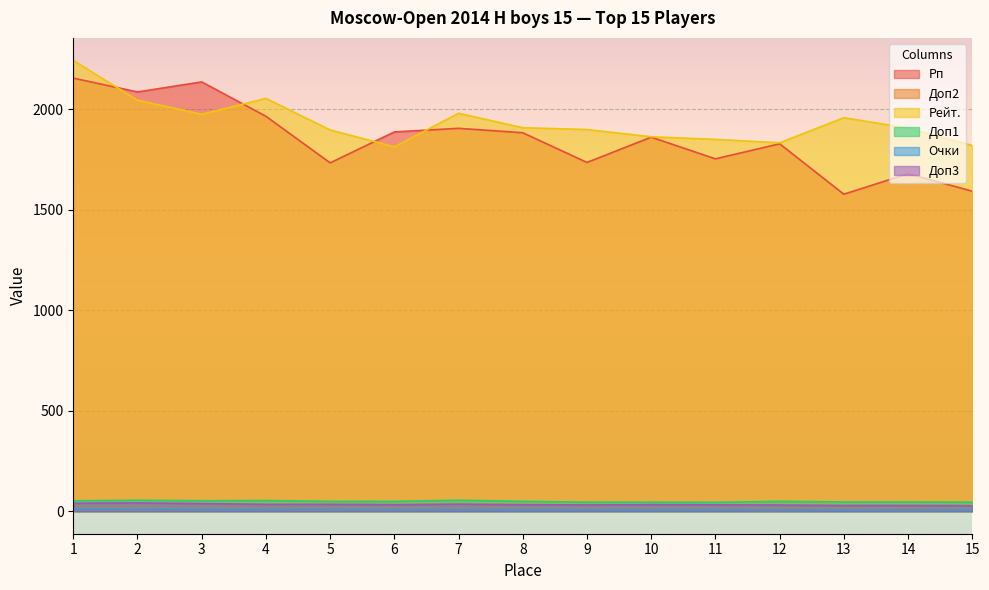

Rank the categories by Рейт. value from highest to lowest.

1, 4, 2, 7, 3, 13, 8, 14, 9, 5, 10, 11, 12, 15, 6